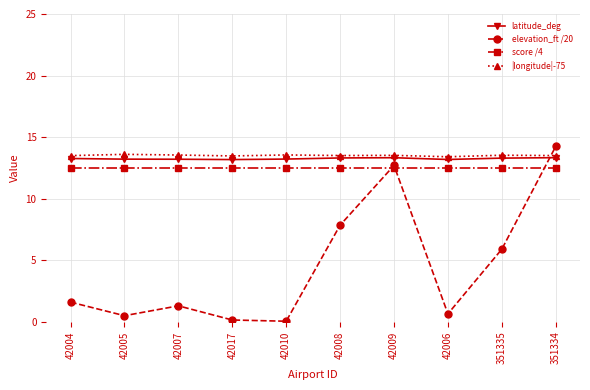

Read the elevation_ft /20 value at 42009.

12.7